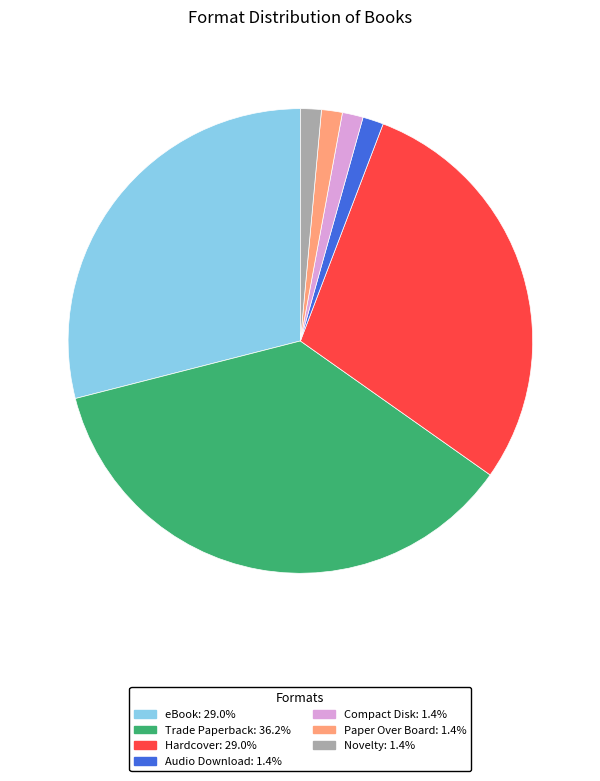

Is it true that Trade Paperback is 36% of the pie?

True